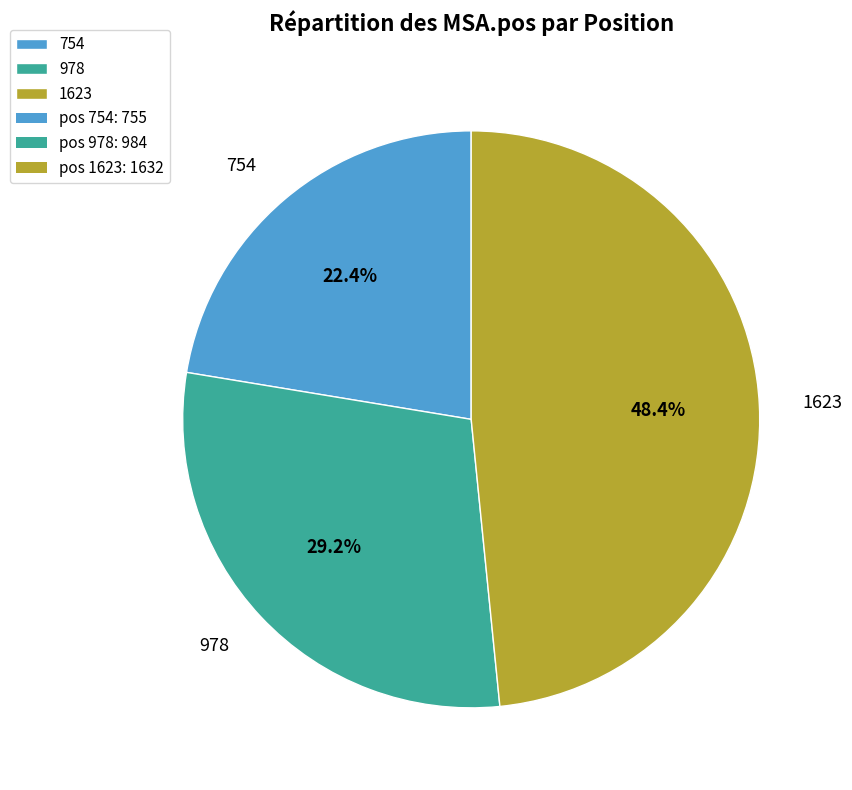

How many segments does this pie chart have?

3